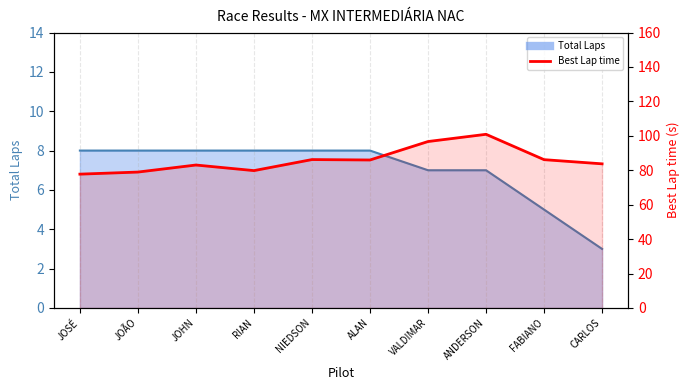

True or false: Best Lap time and Total Laps intersect in this chart.

False